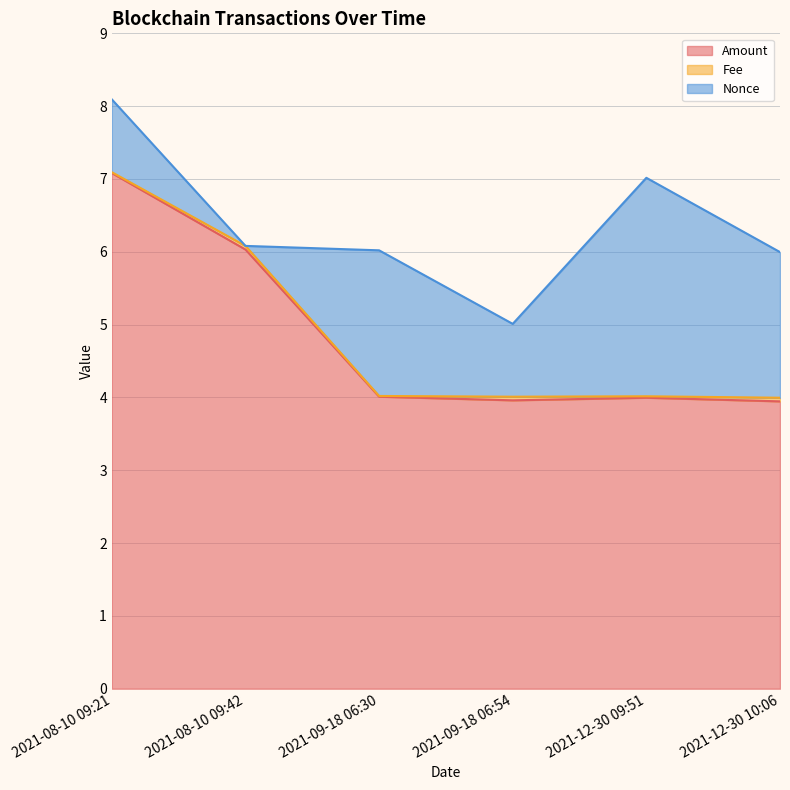

Between 2021-08-10 09:42 and 2021-09-18 06:30, which series saw the biggest shift?

Amount